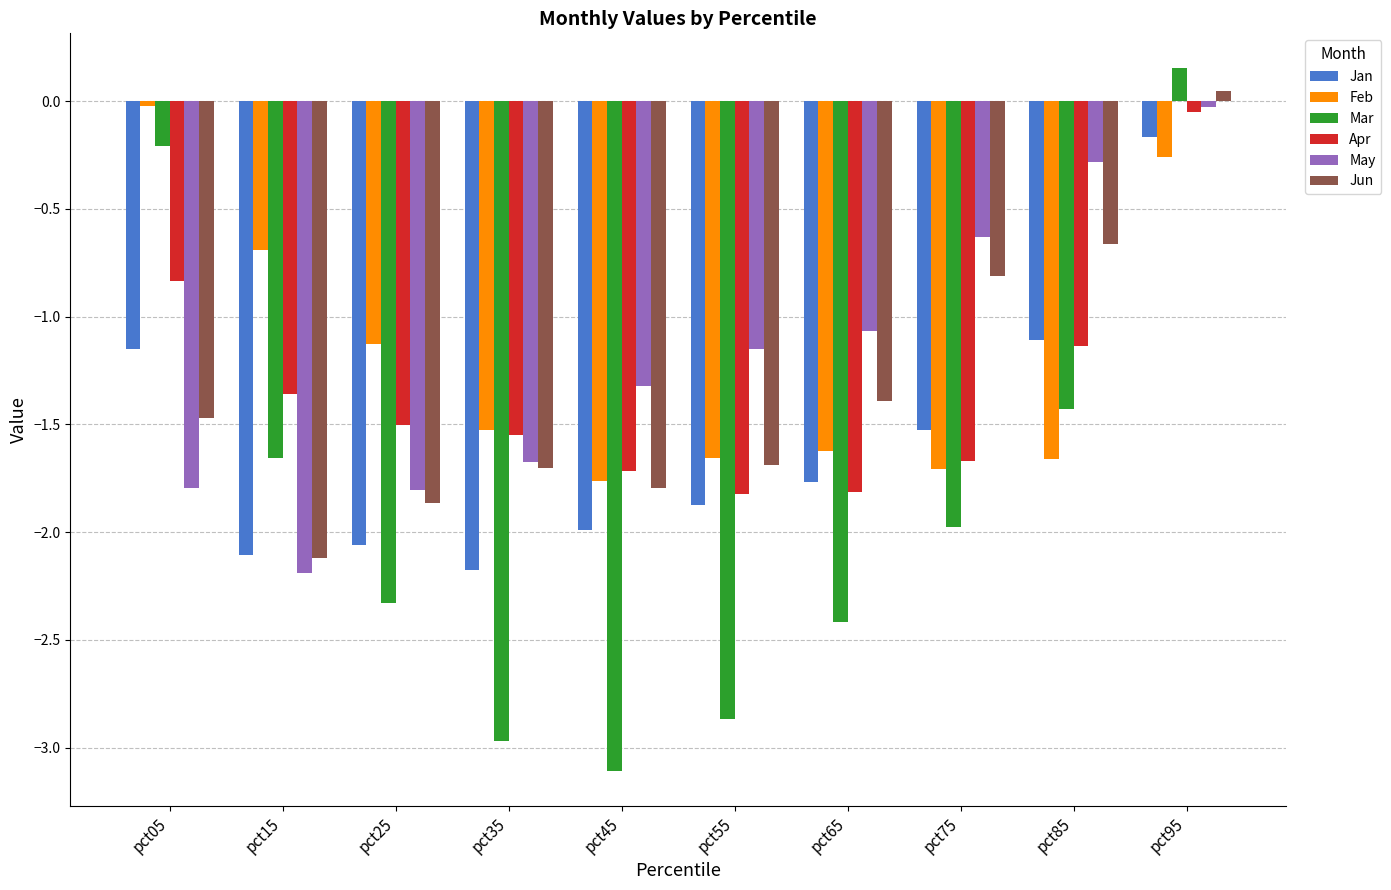

Which series changed the most between pct35 and pct45?

May